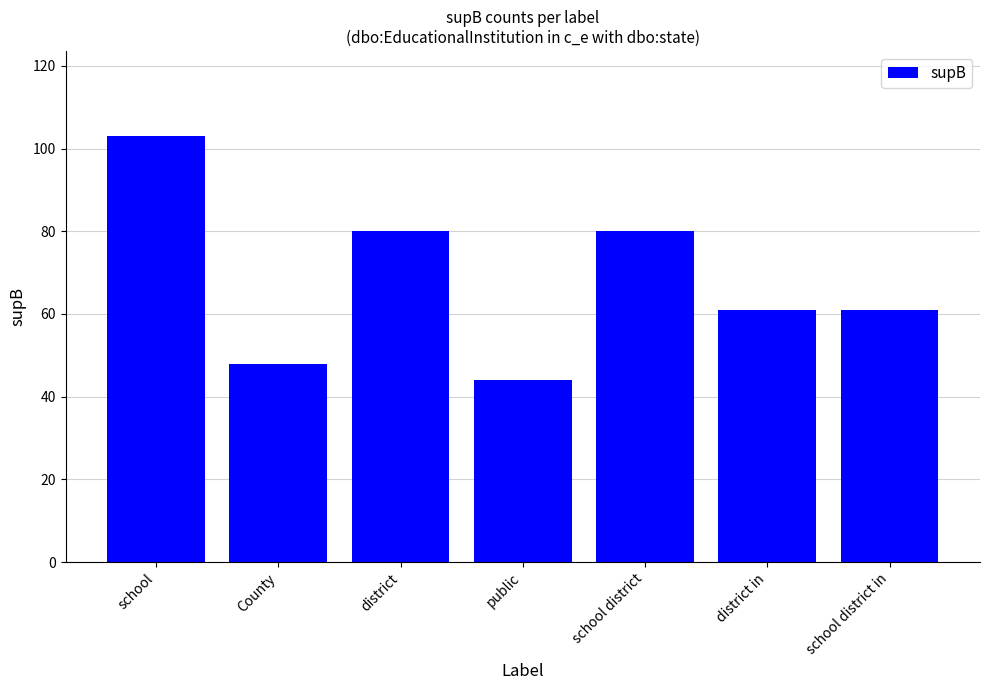

The chart shows a value of 61 at district in. True or false?

True